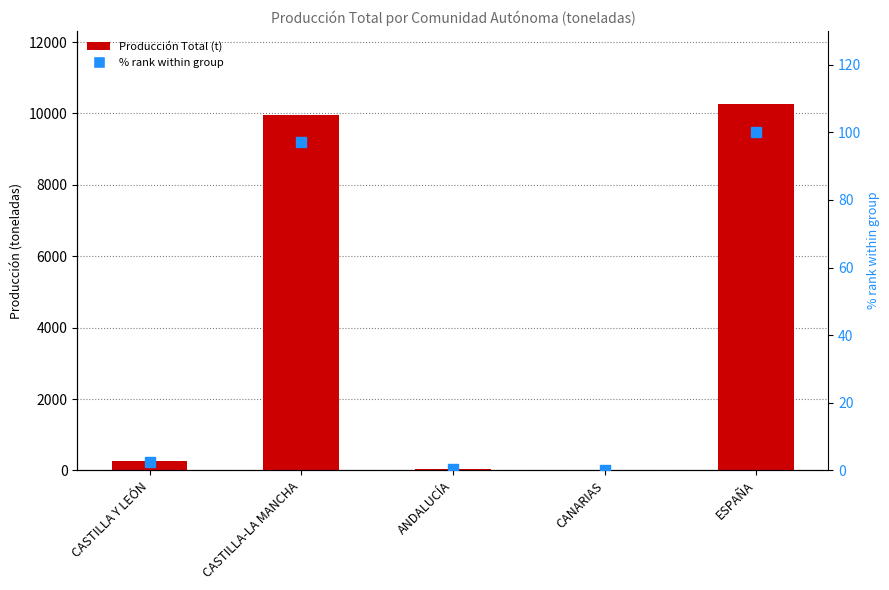

At how many categories does at least one series exceed 5692?

2